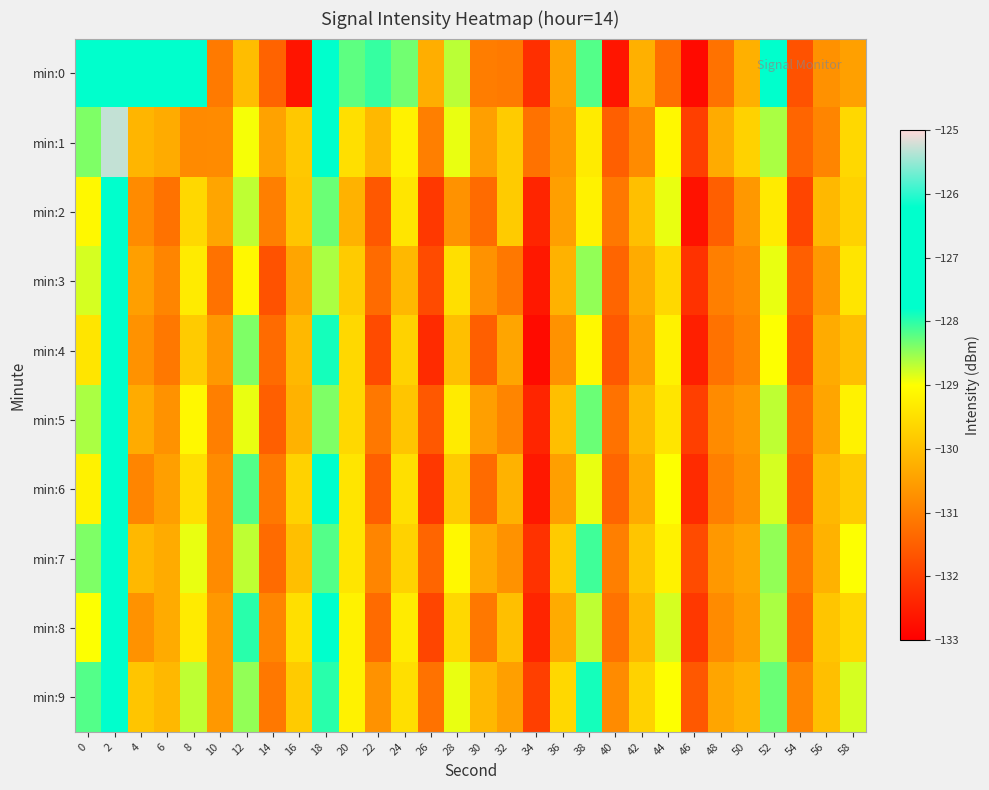

Rank the series at 54 from highest to lowest value.

min:9, min:7, min:5, min:8, min:1, min:3, min:6, min:4, min:0, min:2